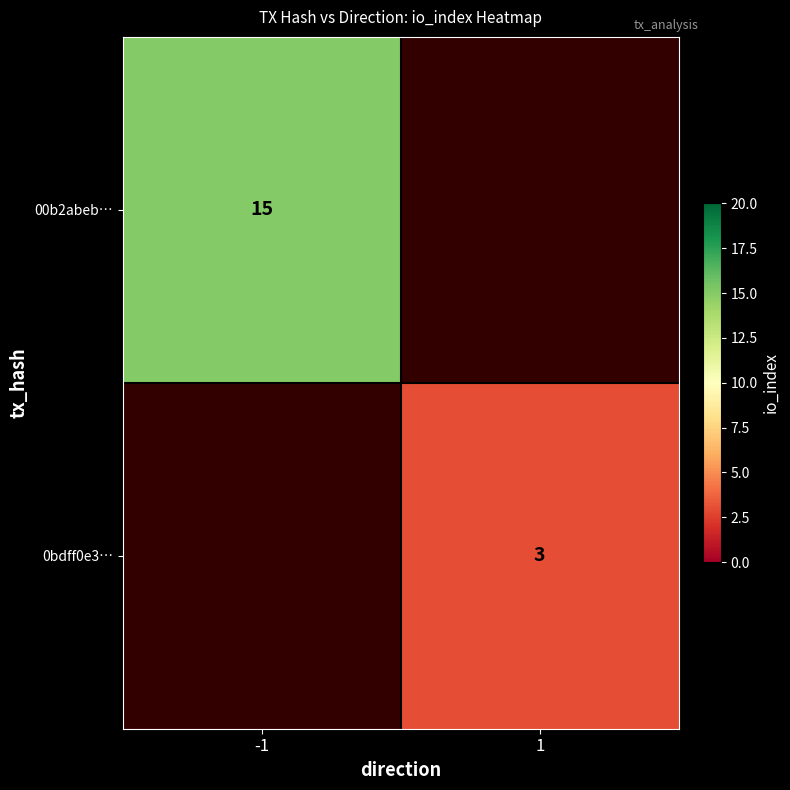

The 00b2abeb… series shows 15 at -1. True or false?

True